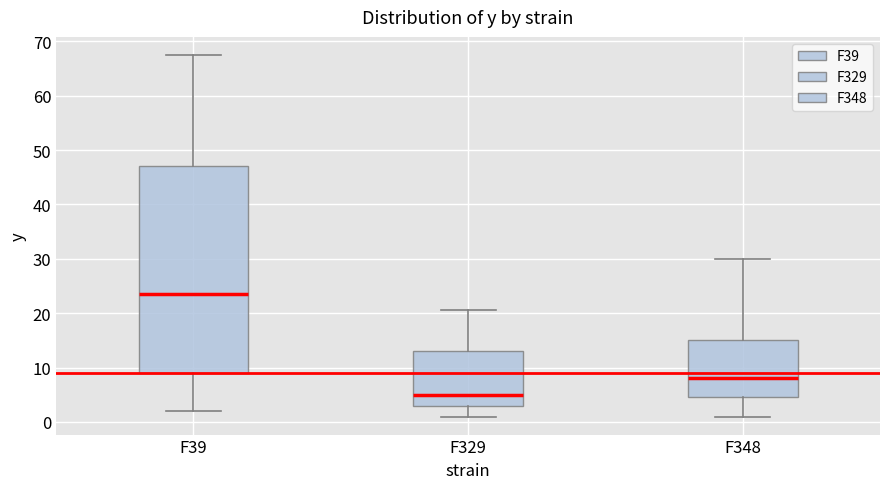

Reading left to right, read every box against the y-axis: the position of its median line, the range the box covers, and the ends of its whiskers. The values are not printed on the chart, so give them approximately, as read against the axis.

F39: median 24, box 9 to 47, whiskers 2 to 68
F329: median 5, box 3 to 13, whiskers 1 to 21
F348: median 8, box 5 to 15, whiskers 1 to 30